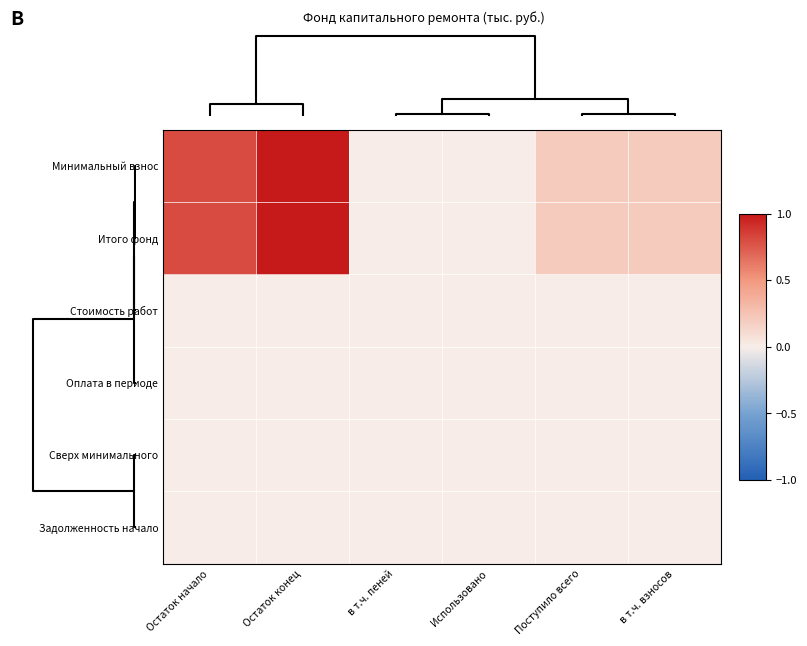

Reading left to right, transcribe all the data shown in this chart.

Минимальный взнос: Остаток начало=0.8	Остаток конец=1.0	в т.ч. пеней=0.0	Использовано=0.0	Поступило всего=0.2	в т.ч. взносов=0.2
Итого фонд: Остаток начало=0.8	Остаток конец=1.0	в т.ч. пеней=0.0	Использовано=0.0	Поступило всего=0.2	в т.ч. взносов=0.2
Стоимость работ: Остаток начало=0.0	Остаток конец=0.0	в т.ч. пеней=0.0	Использовано=0.0	Поступило всего=0.0	в т.ч. взносов=0.0
Оплата в периоде: Остаток начало=0.0	Остаток конец=0.0	в т.ч. пеней=0.0	Использовано=0.0	Поступило всего=0.0	в т.ч. взносов=0.0
Сверх минимального: Остаток начало=0.0	Остаток конец=0.0	в т.ч. пеней=0.0	Использовано=0.0	Поступило всего=0.0	в т.ч. взносов=0.0
Задолженность начало: Остаток начало=0.0	Остаток конец=0.0	в т.ч. пеней=0.0	Использовано=0.0	Поступило всего=0.0	в т.ч. взносов=0.0